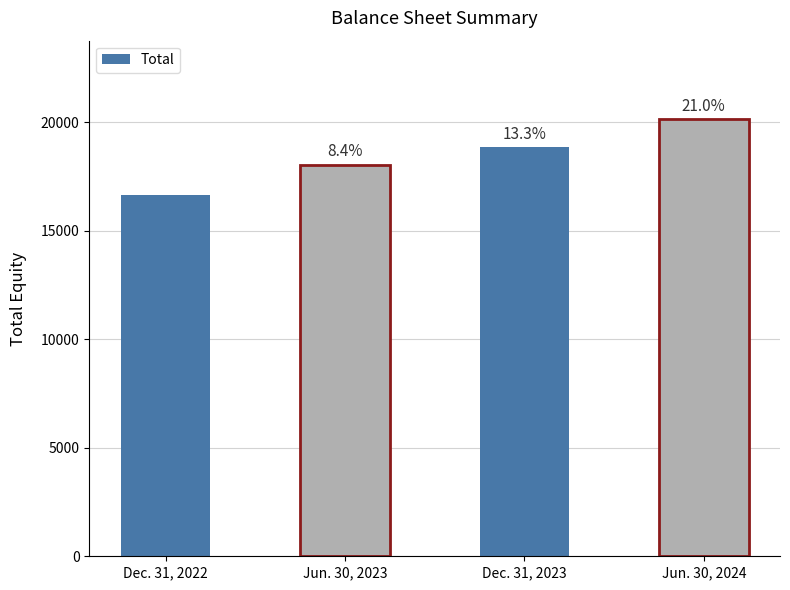

Between Jun. 30, 2023 and Dec. 31, 2022, which is larger?

Jun. 30, 2023